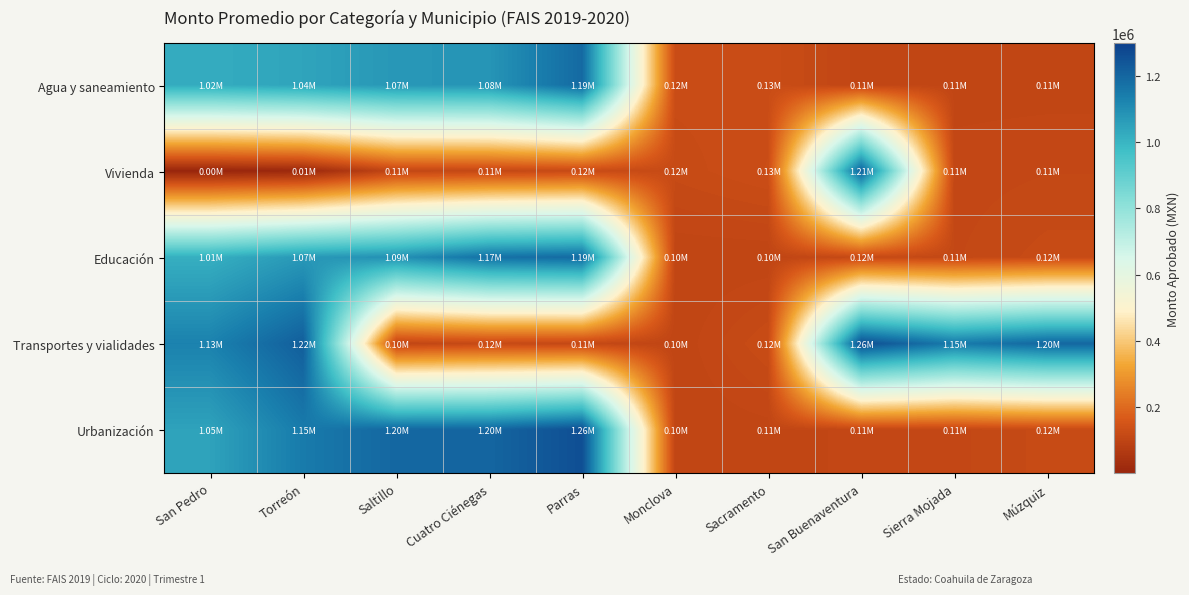

At how many categories does at least one series exceed 680828?

8